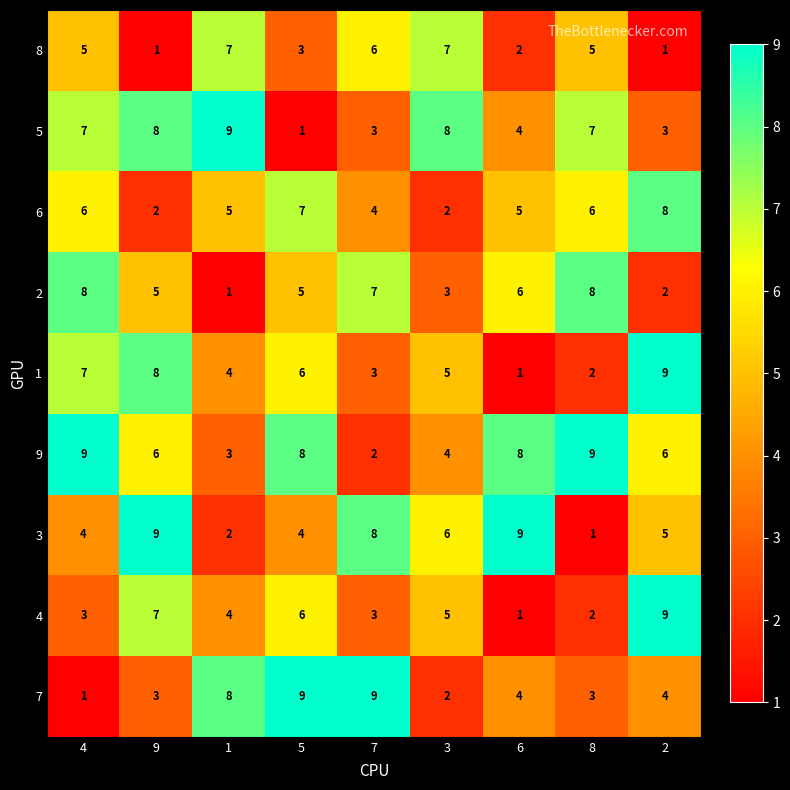

How many 7 values are between 3 and 8?

5